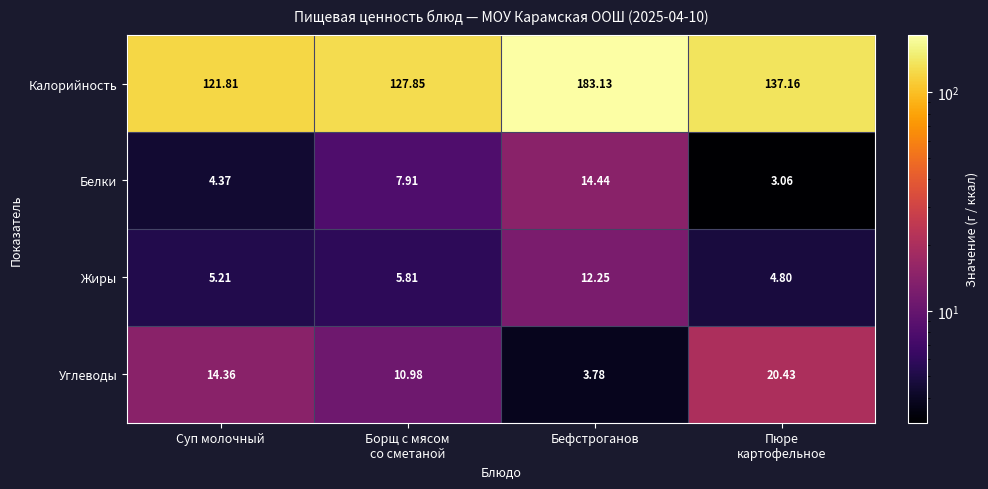

Which series has the largest total across all categories?

Калорийность